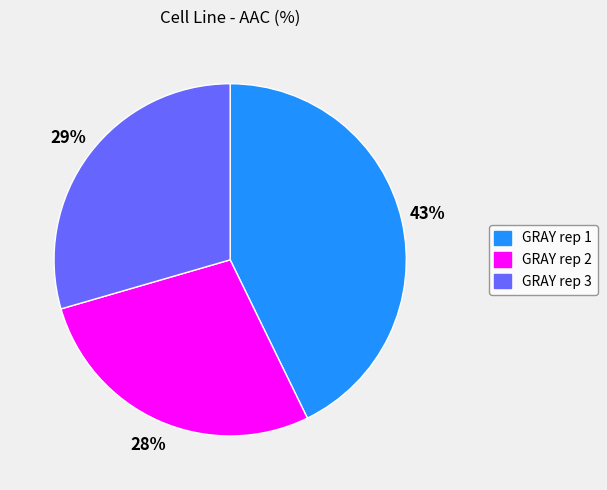

Is the sum of GRAY rep 2 and GRAY rep 3 greater than half?

Yes